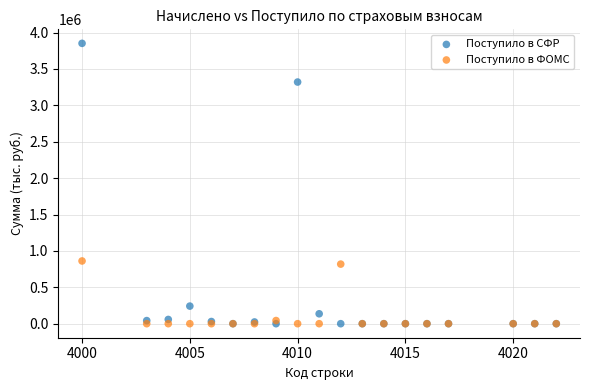

In the Поступило в СФР series, what Y value is closest to 1925904?

3320418